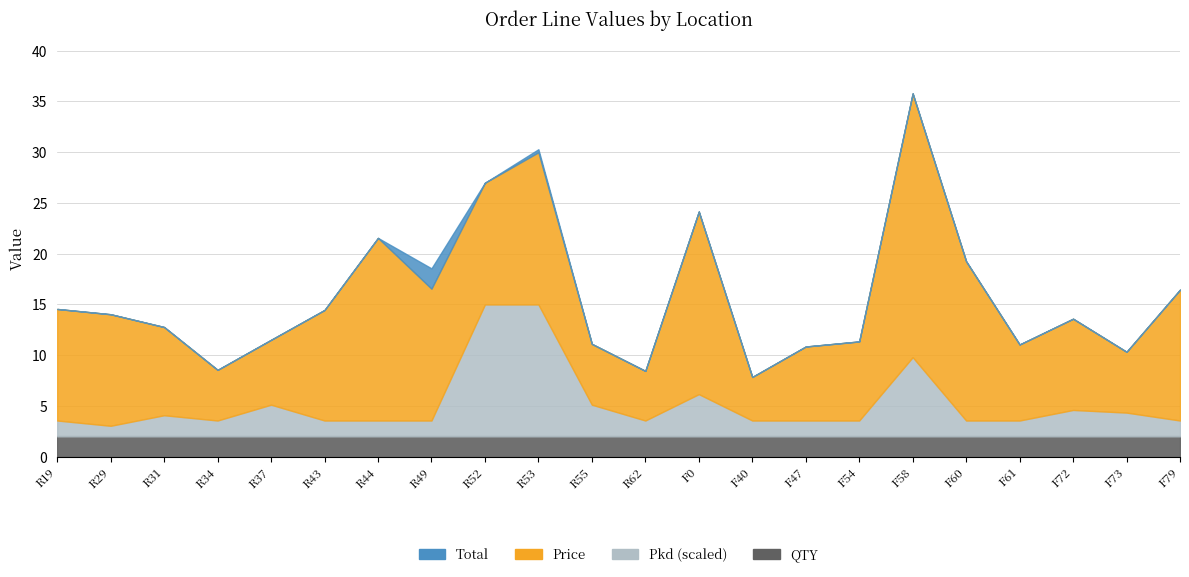

Which has a higher value, F73 or F54?

F54